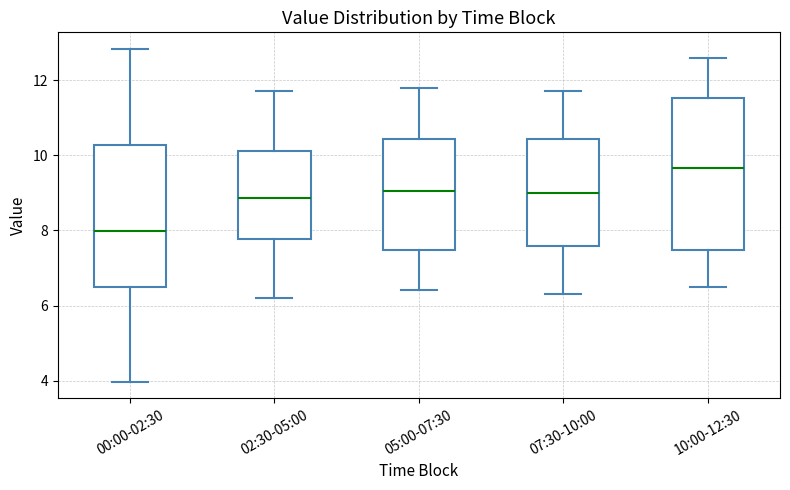

Which box's median line is the highest?

10:00-12:30